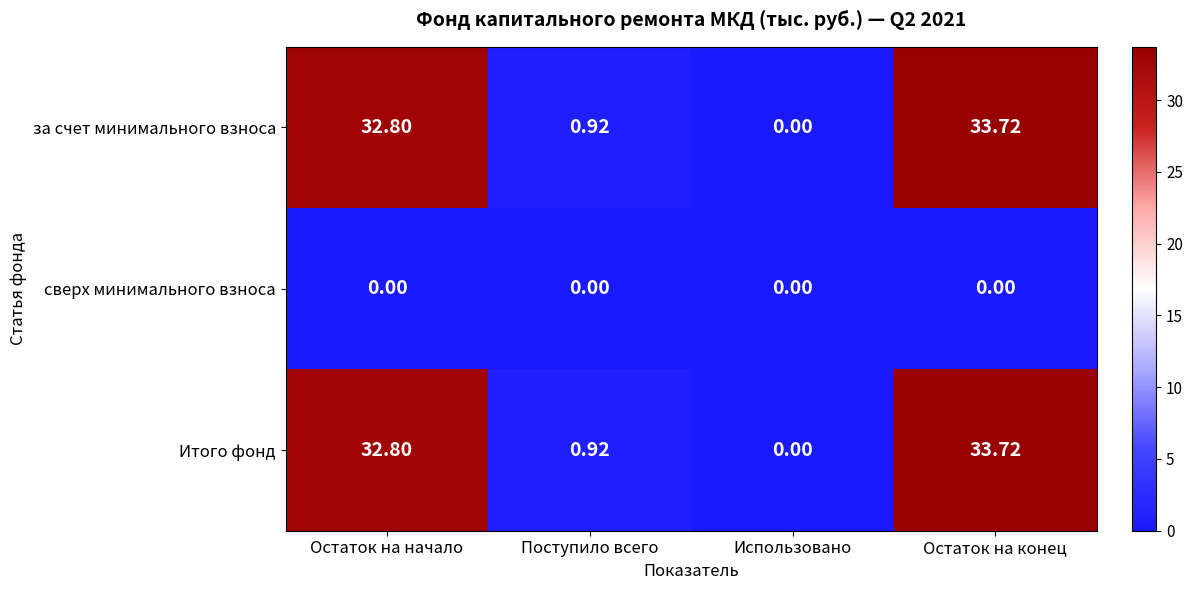

What is the maximum value shown in the chart?

33.7